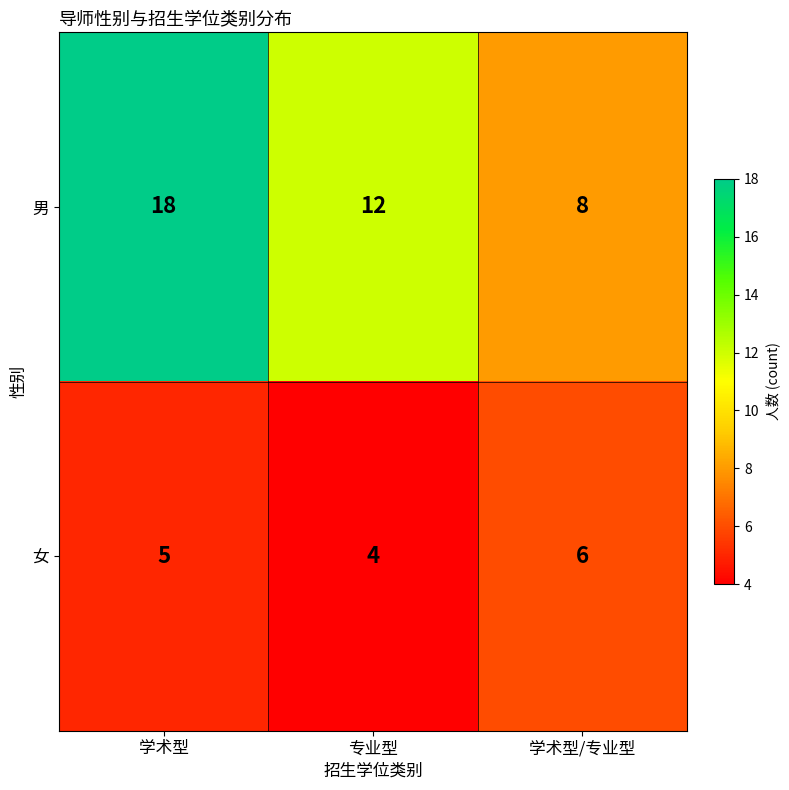

Where is 男 nearest to the value 13?

专业型